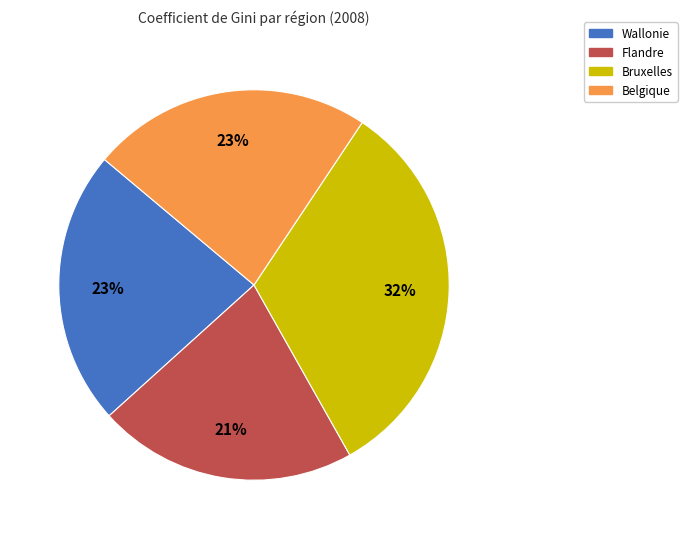

Does Flandre represent more than half of the total?

No